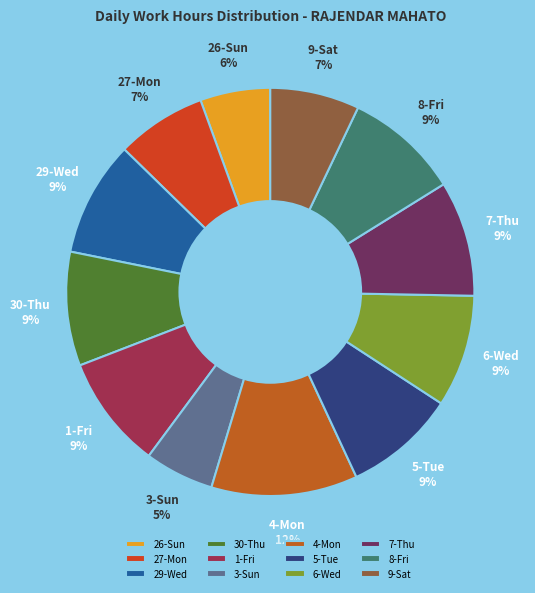

How many slices are in this pie chart?

12